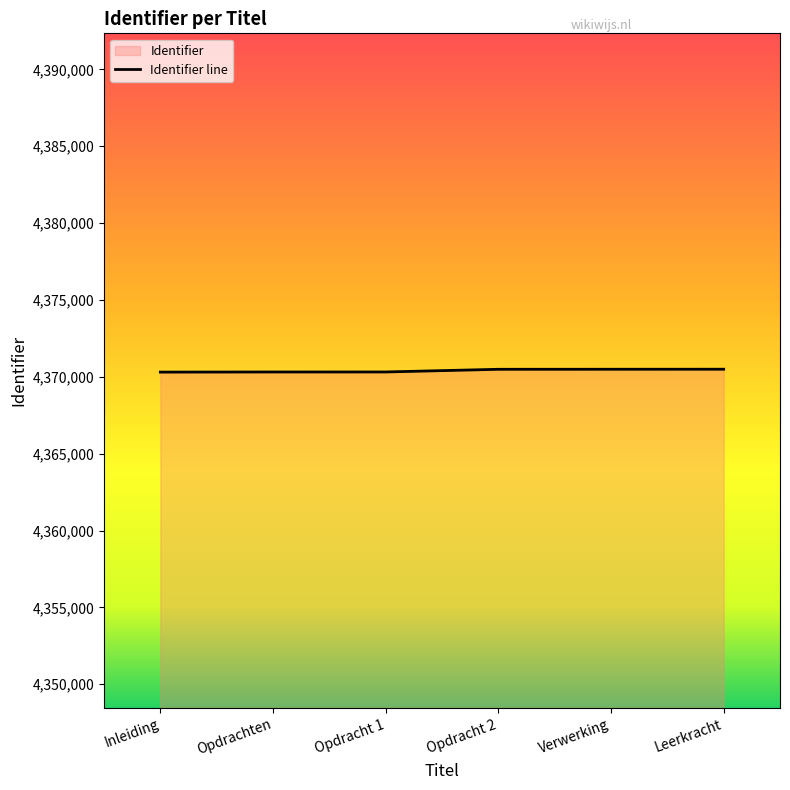

Approximately how many times larger is the value at Opdracht 1 compared to Opdrachten?

1.0